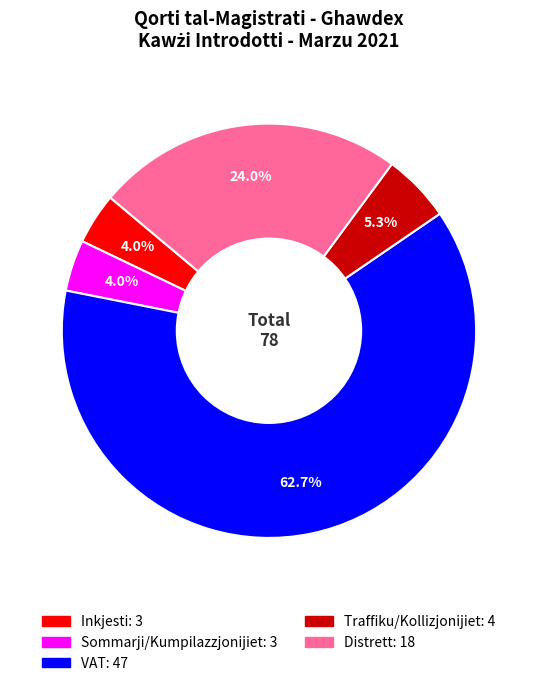

What is the largest slice in the pie chart?

VAT